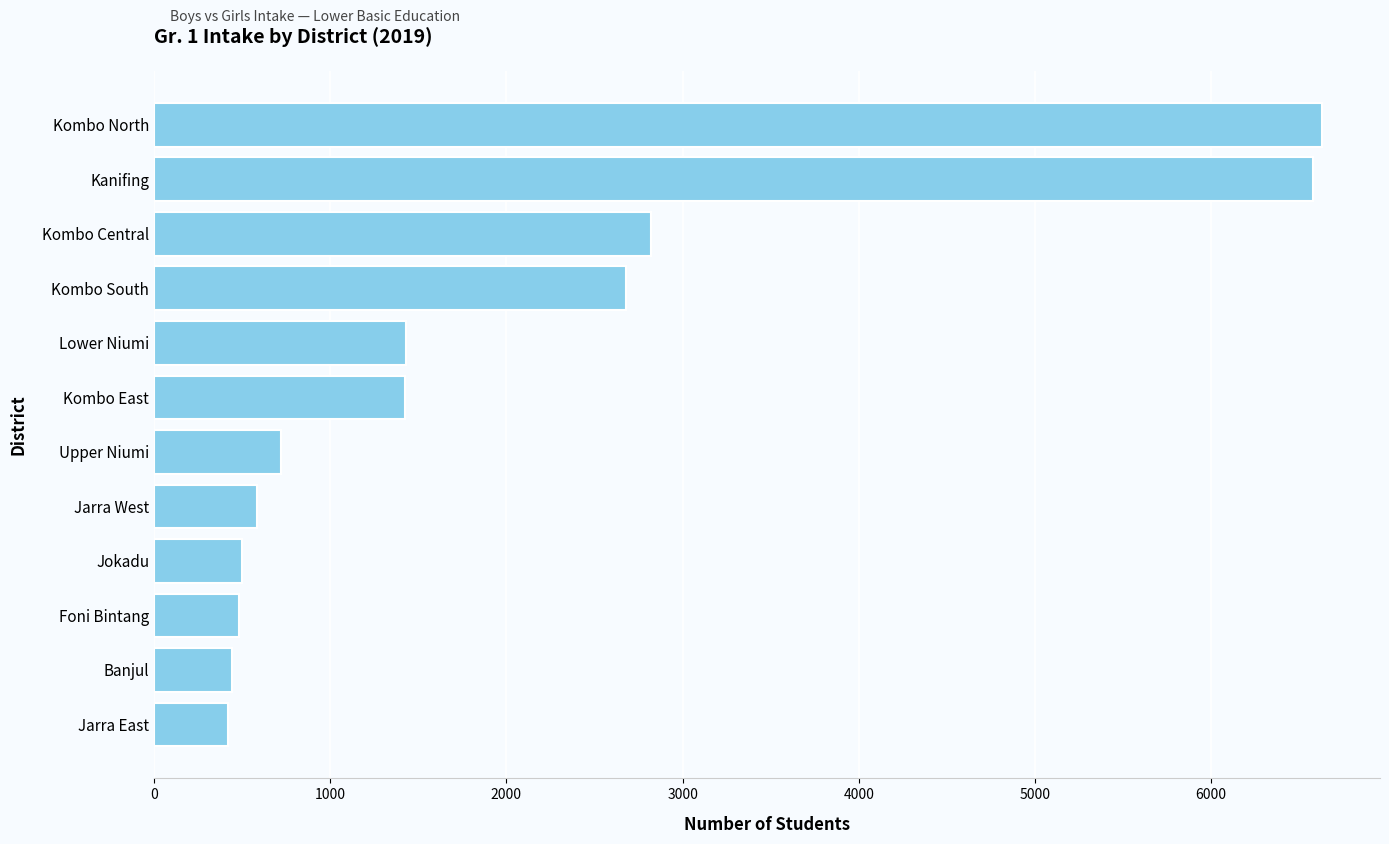

What is the value of the 10th bar from the top?

485